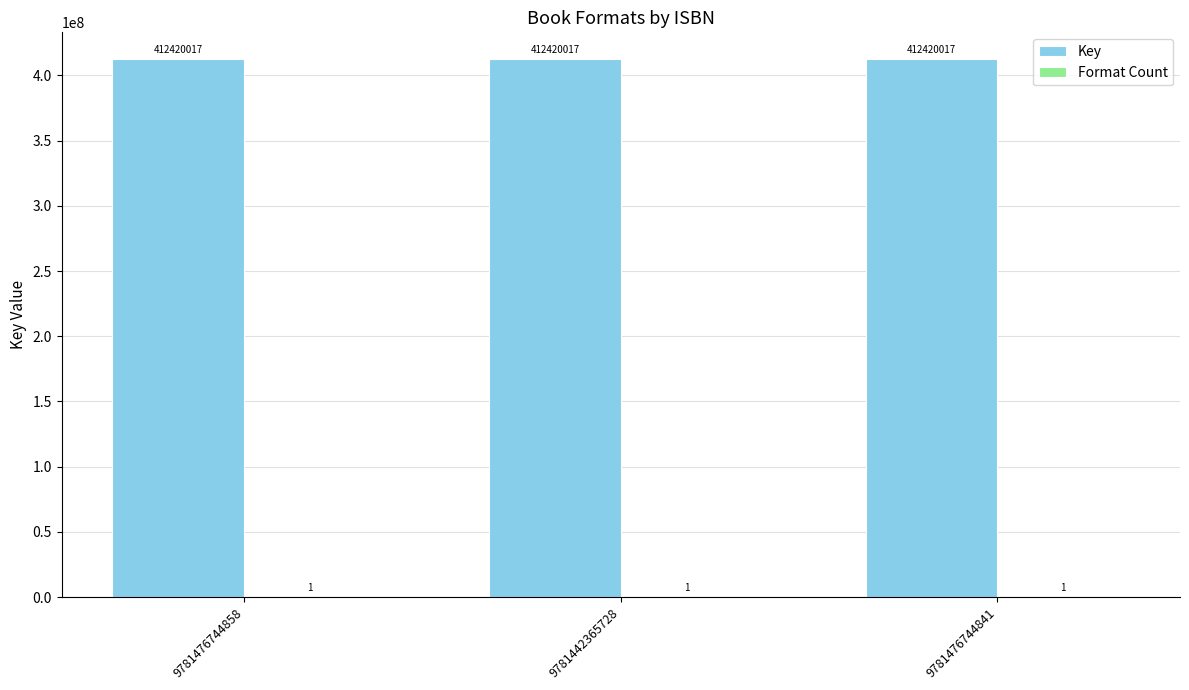

True or false: Key has a value of 253673276 at 9781442365728.

False